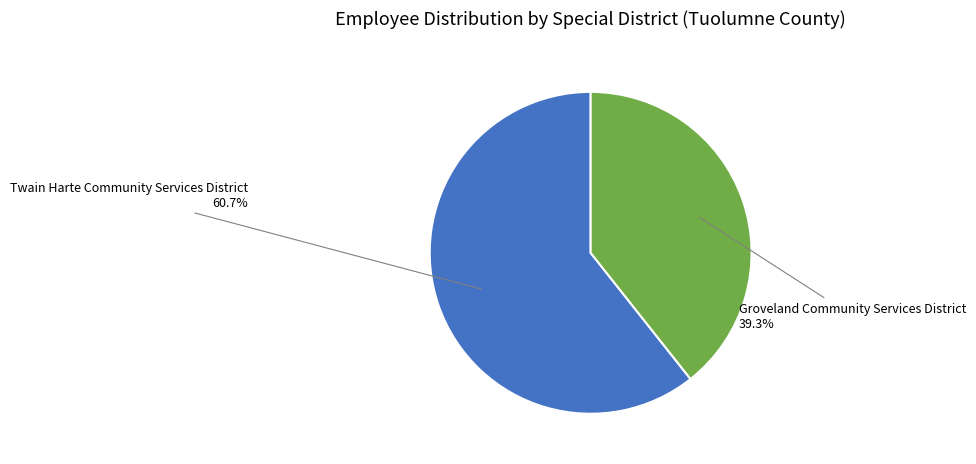

How many slices are in this pie chart?

2